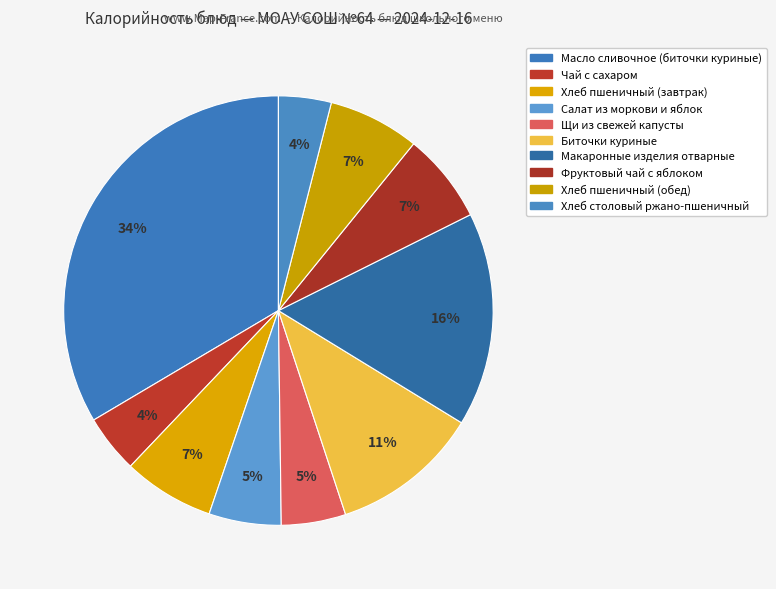

How many segments does this pie chart have?

10